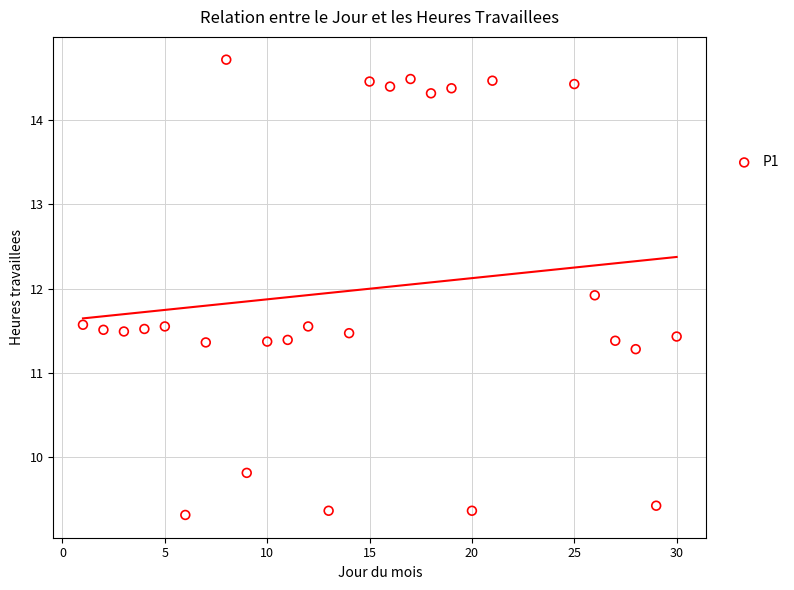

What Y value in the scatter plot is closest to 12?

11.9